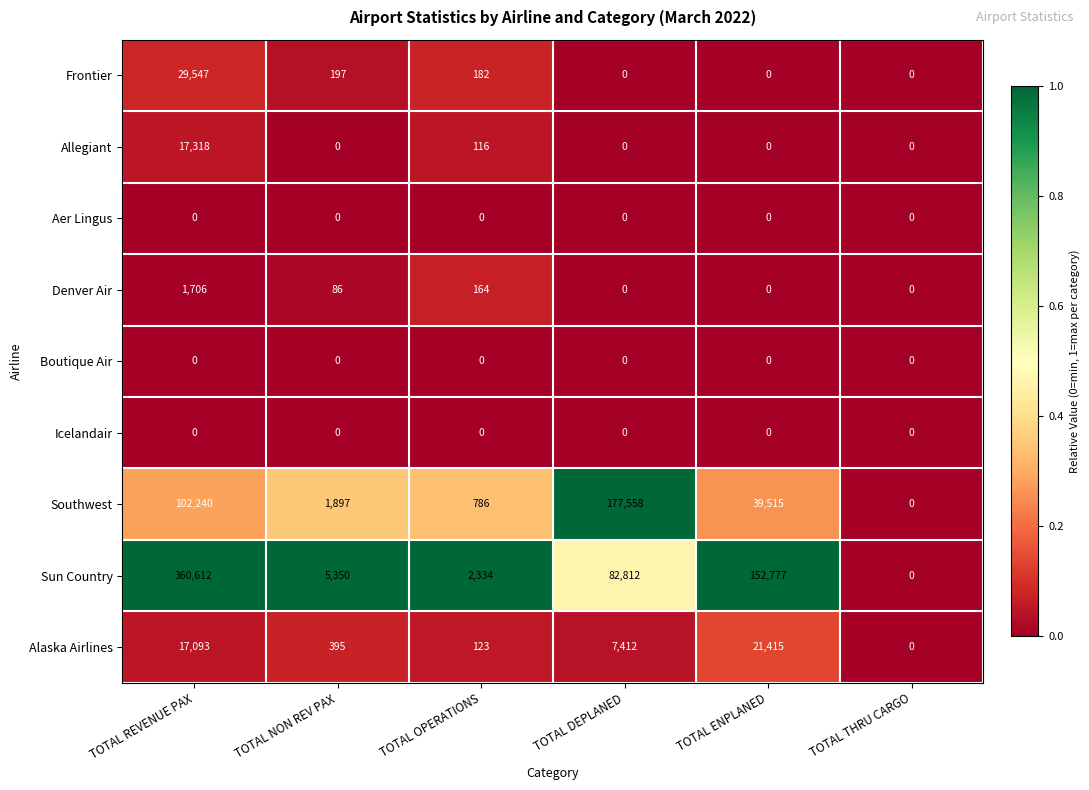

Which series has the largest range (max minus min)?

Sun Country